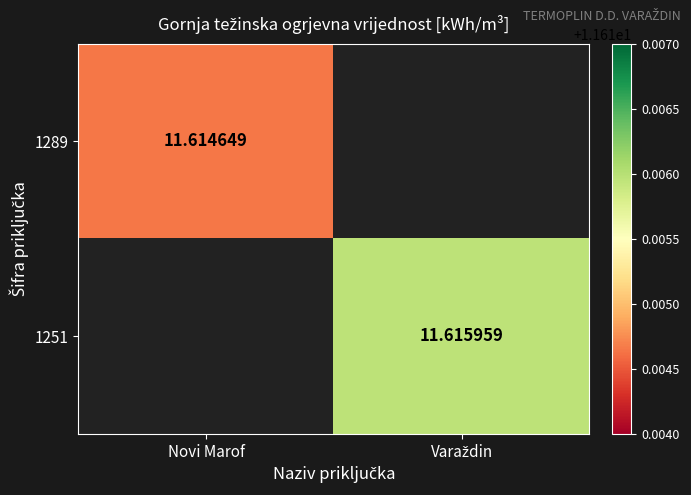

Which category has the highest value across all series?

Varaždin